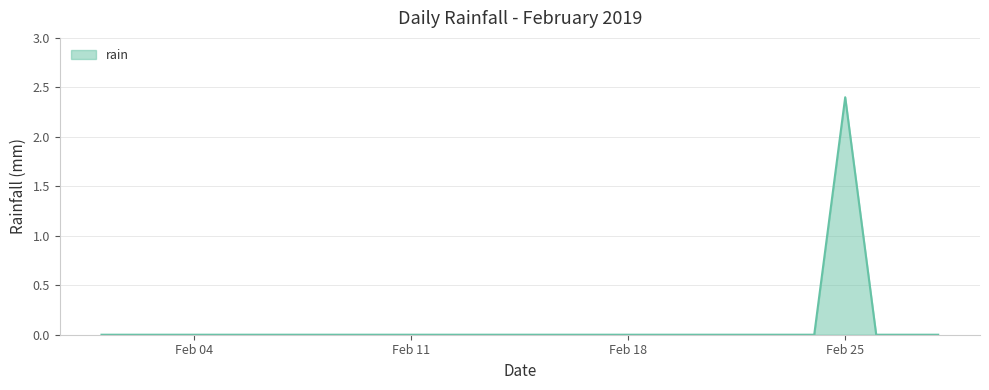

What is the difference between the maximum and minimum values?

2.4